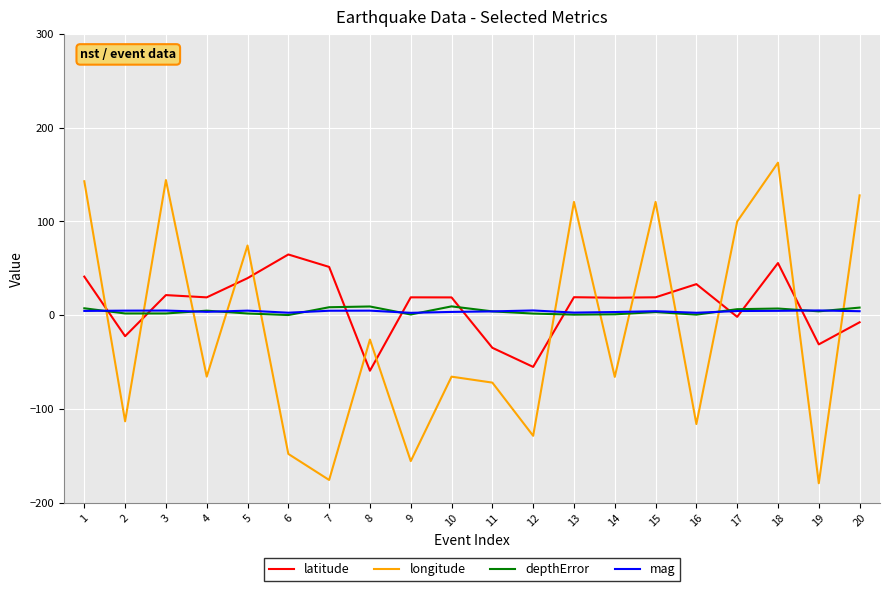

How many series are shown in this chart?

4